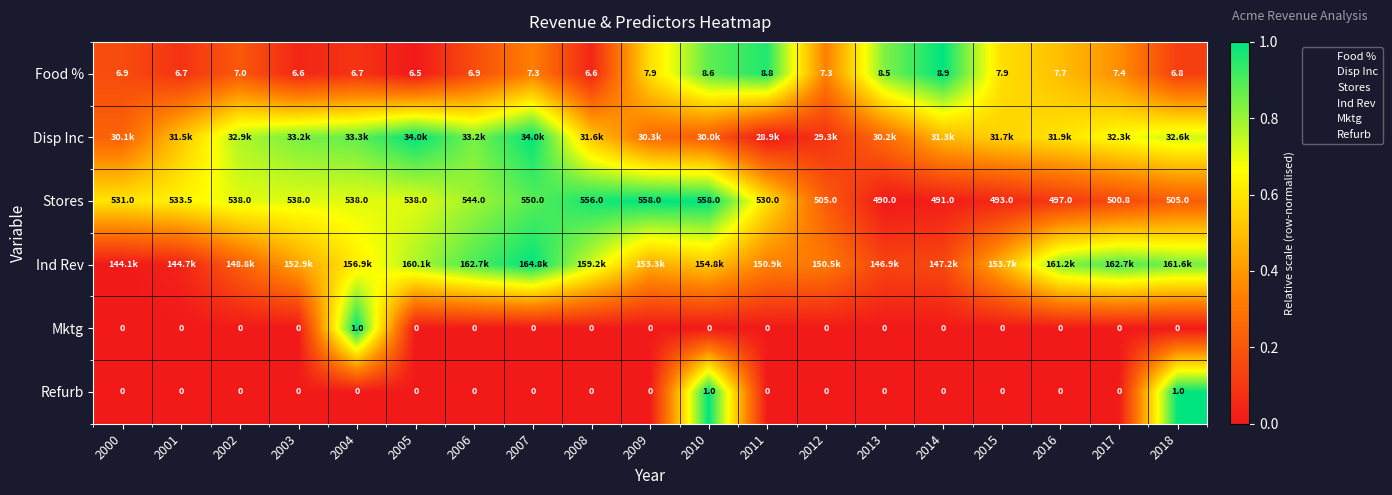

Which has a higher value, 2013 or 2016?

2013